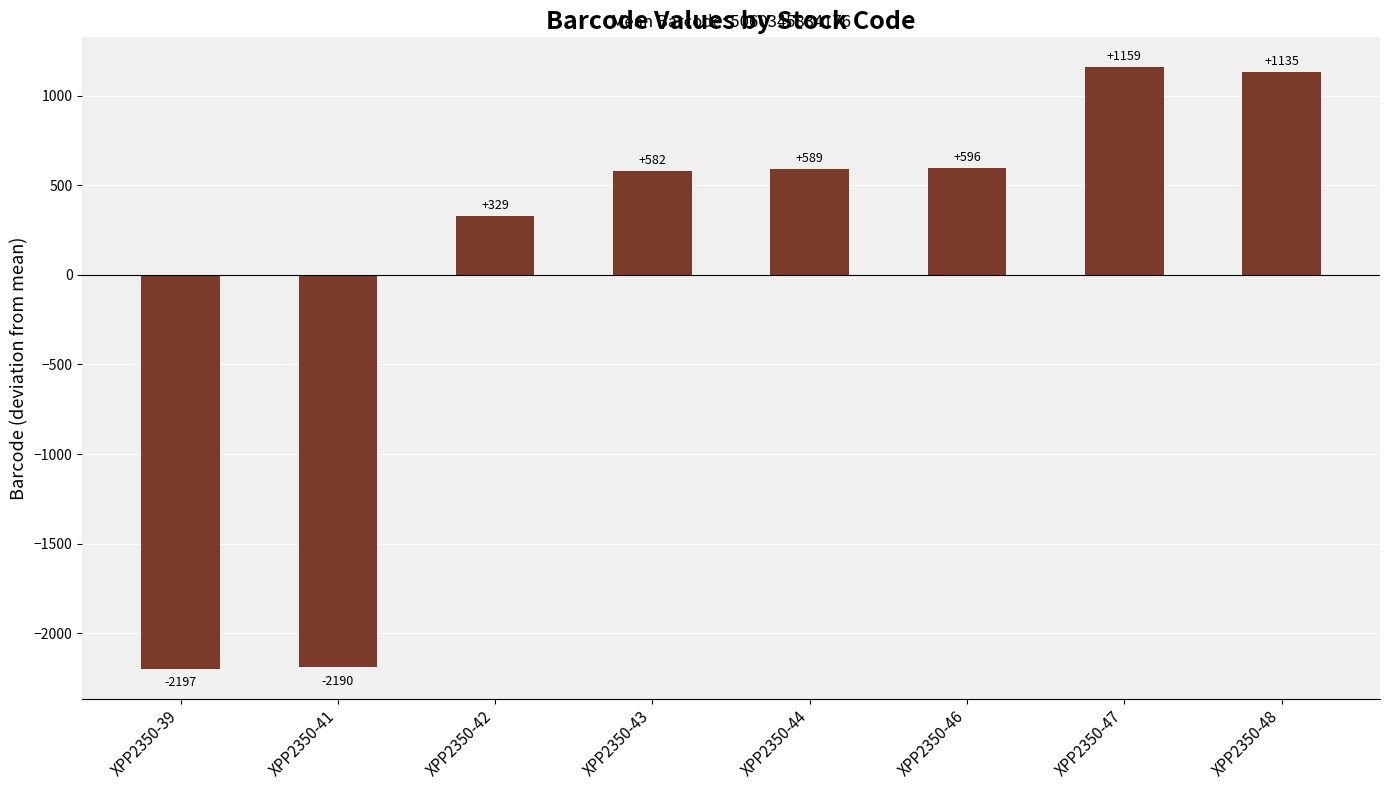

What is the difference between the maximum and minimum values?

3356.0